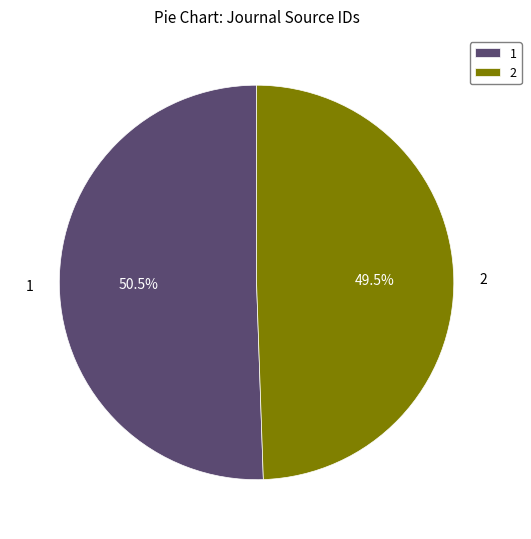

Is 1 the majority of the pie?

Yes